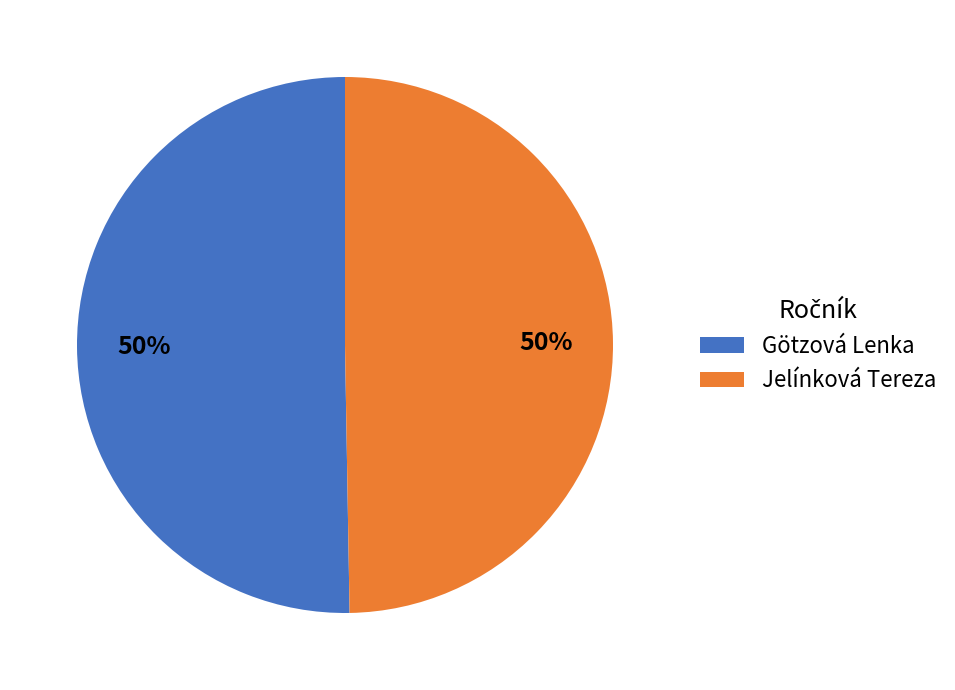

Combined, do Götzová Lenka and Jelínková Tereza account for over 50%?

Yes